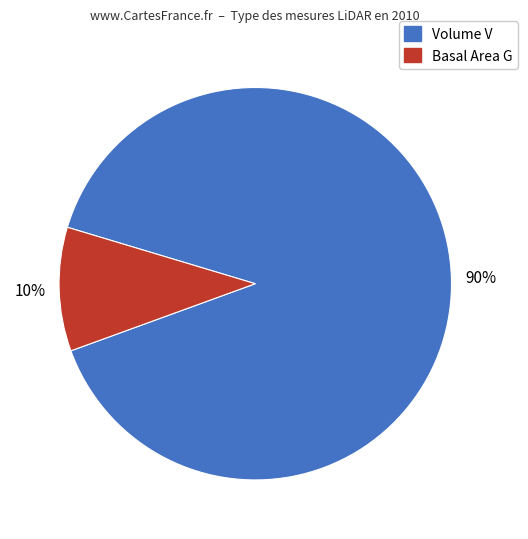

To the nearest percent, what is the difference between the largest and smallest slice percentages?

80%